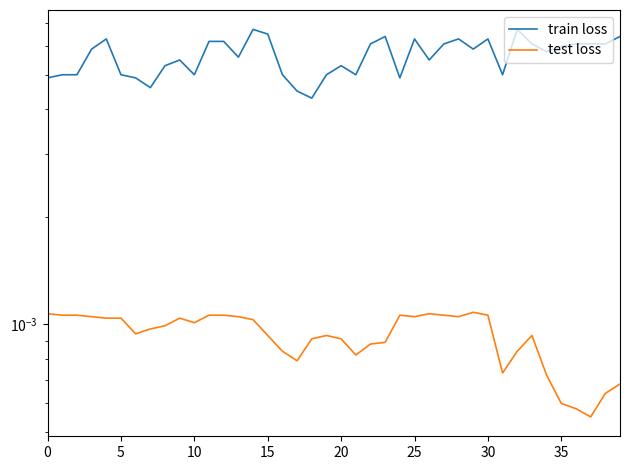

At which category does the chart reach its peak across all series?

14